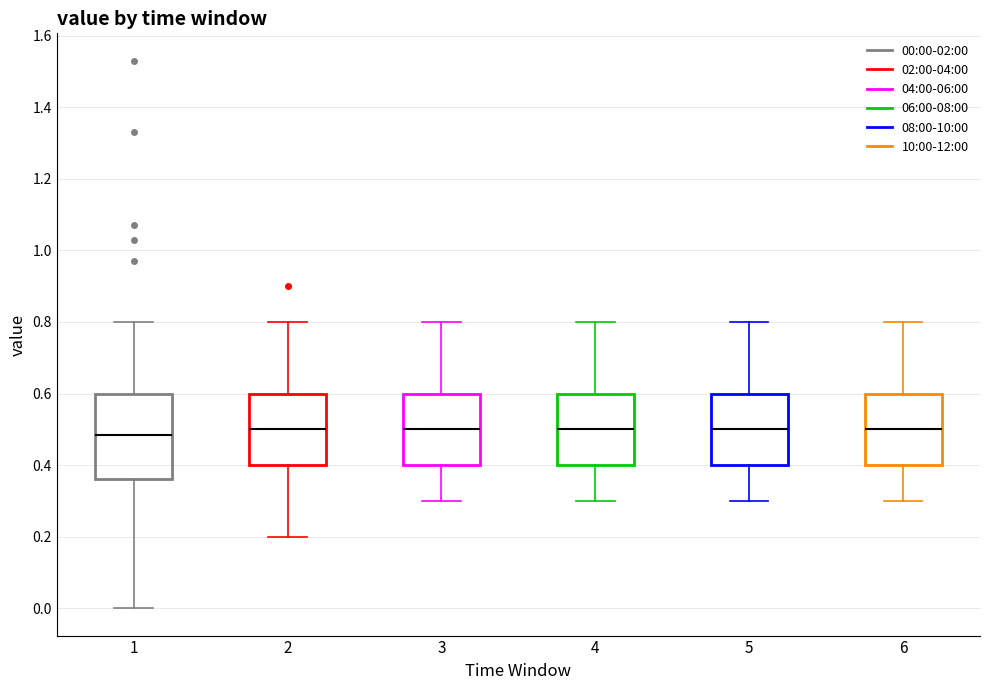

Reading left to right, read every box against the y-axis: the position of its median line, the range the box covers, and the ends of its whiskers. The values are not printed on the chart, so give them approximately, as read against the axis.

1: median 0.48, box 0.36 to 0.60, whiskers 0.00 to 0.80
2: median 0.50, box 0.40 to 0.60, whiskers 0.20 to 0.80
3: median 0.50, box 0.40 to 0.60, whiskers 0.30 to 0.80
4: median 0.50, box 0.40 to 0.60, whiskers 0.30 to 0.80
5: median 0.50, box 0.40 to 0.60, whiskers 0.30 to 0.80
6: median 0.50, box 0.40 to 0.60, whiskers 0.30 to 0.80